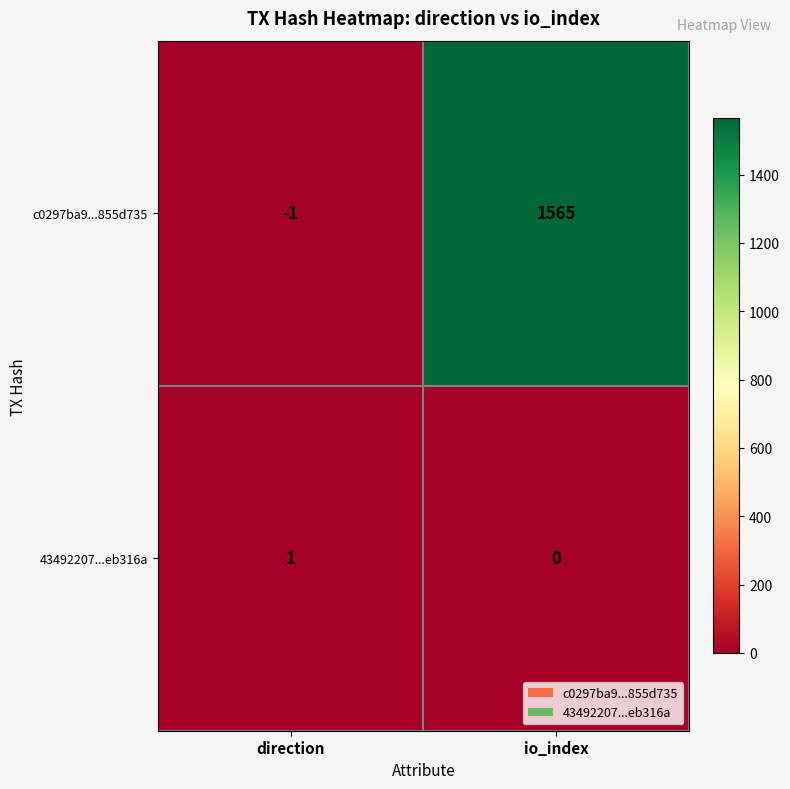

The value of 43492207...eb316a at direction is 0. True or false?

False